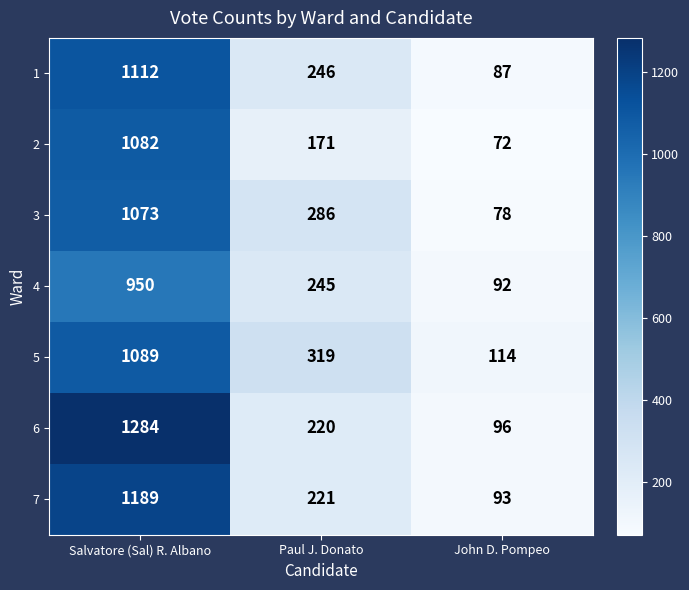

What is the sum of the 1 values at John D. Pompeo and Salvatore (Sal) R. Albano?

1199